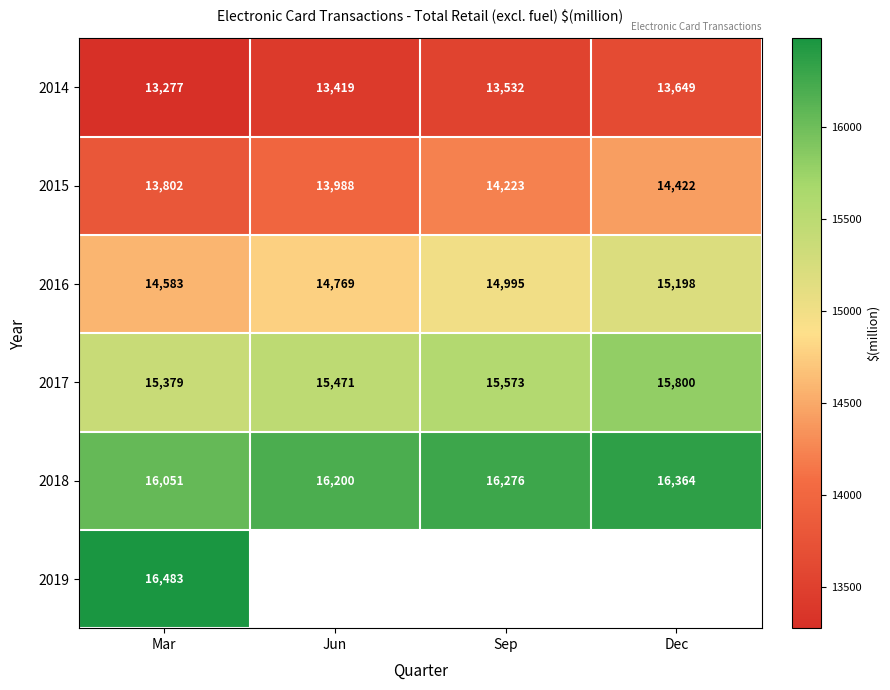

True or false: 2018 has a value of 8565.6 at Jun.

False